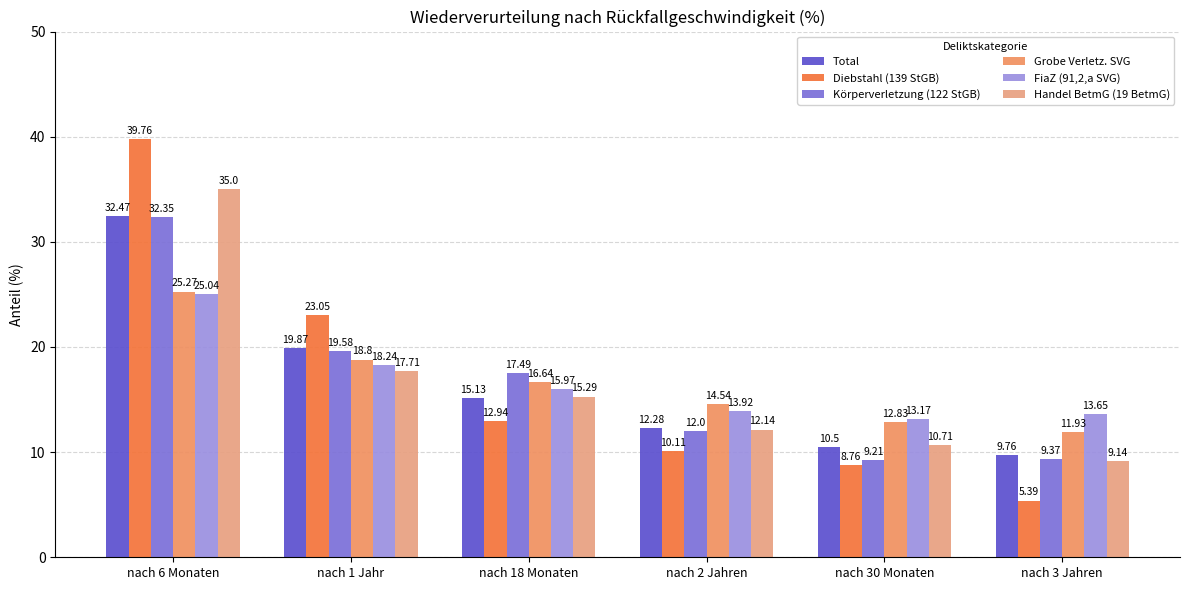

What is the difference between the Handel BetmG (19 BetmG) values at nach 30 Monaten and nach 3 Jahren?

1.6